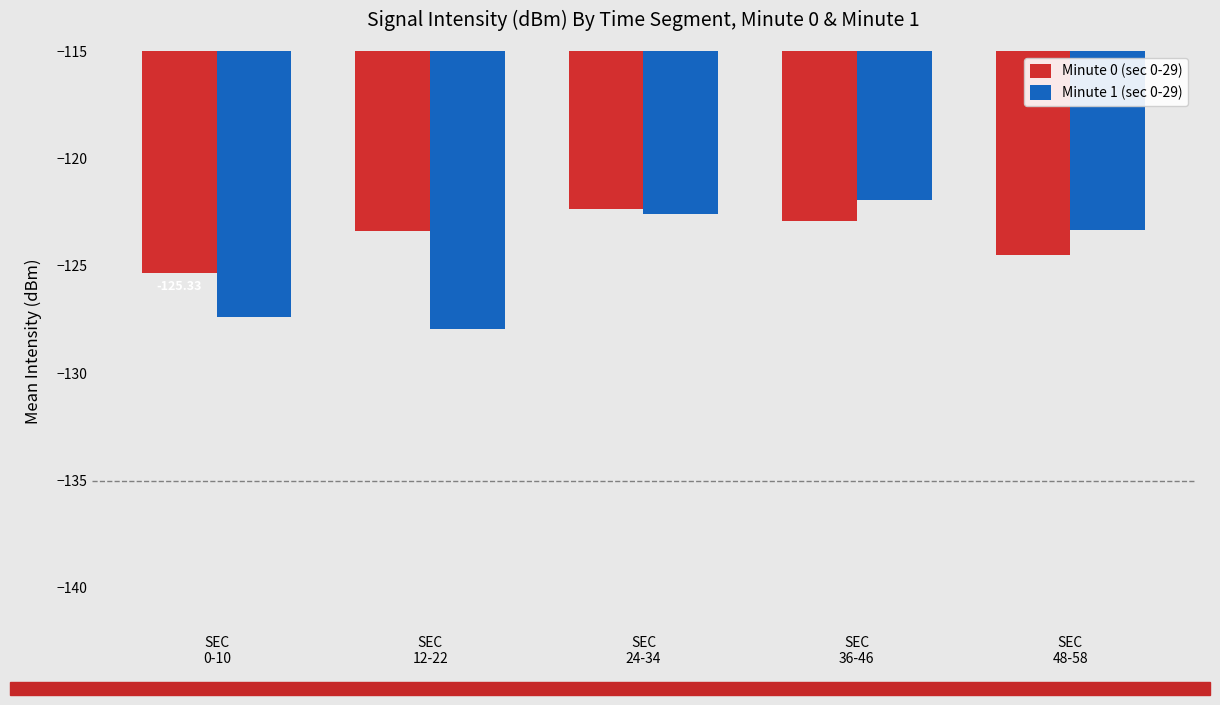

What is the label of the 5th bar from the left?

SEC
48-58